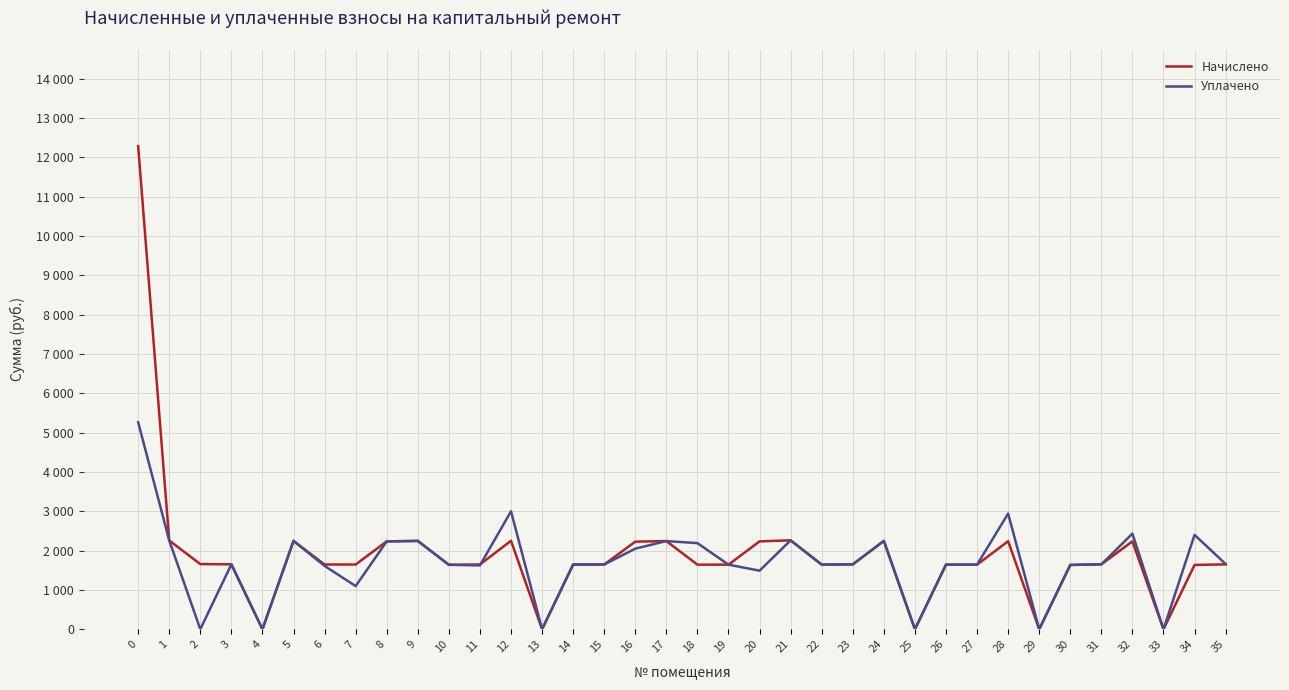

At 35, list the series in order from largest to smallest.

Уплачено, Начислено